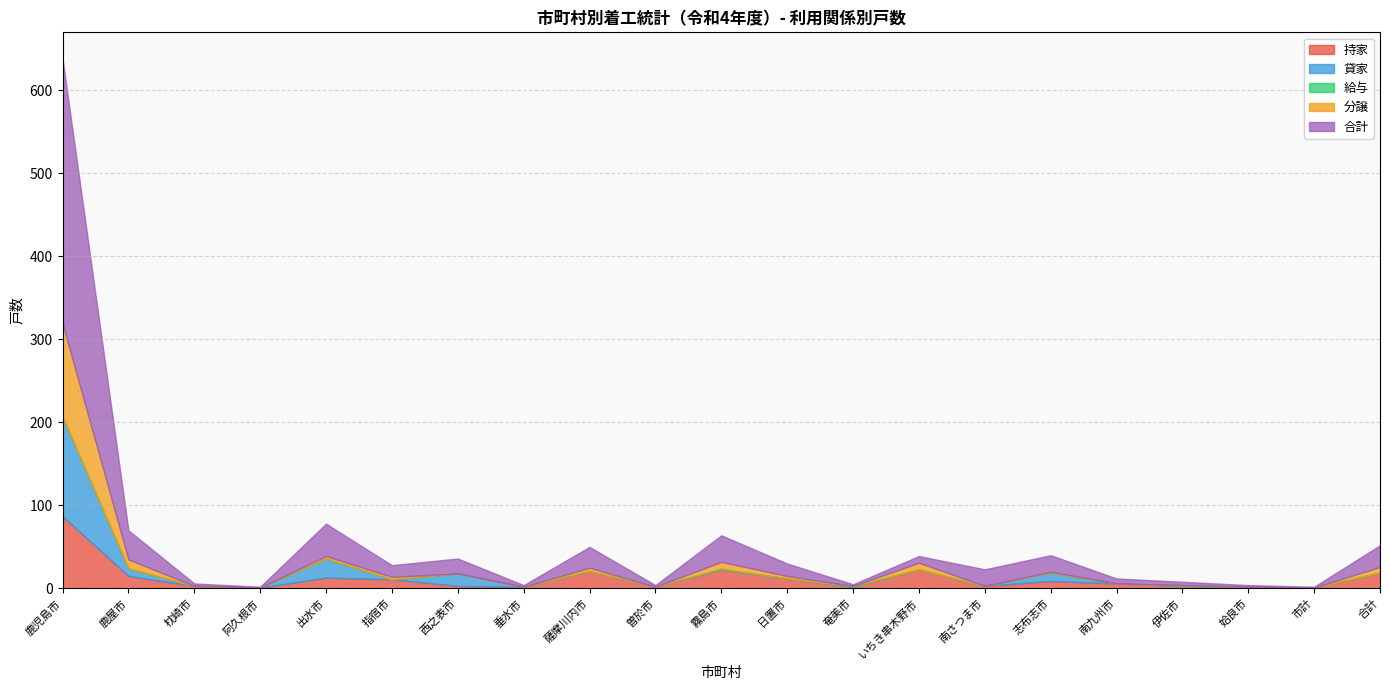

What is the sum of all 給与 values?

3